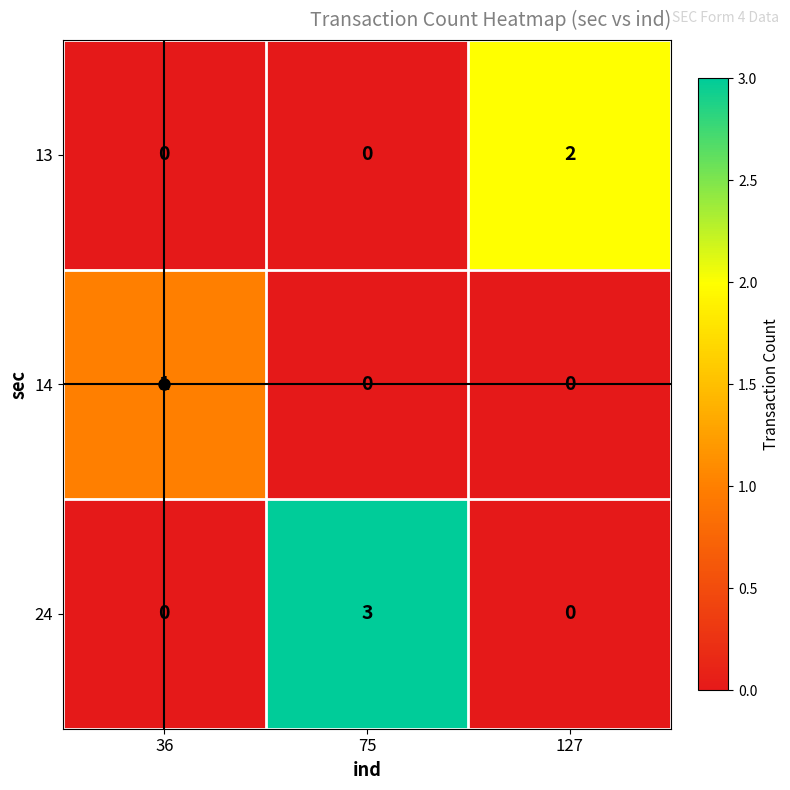

Which category has the highest value across all series?

75